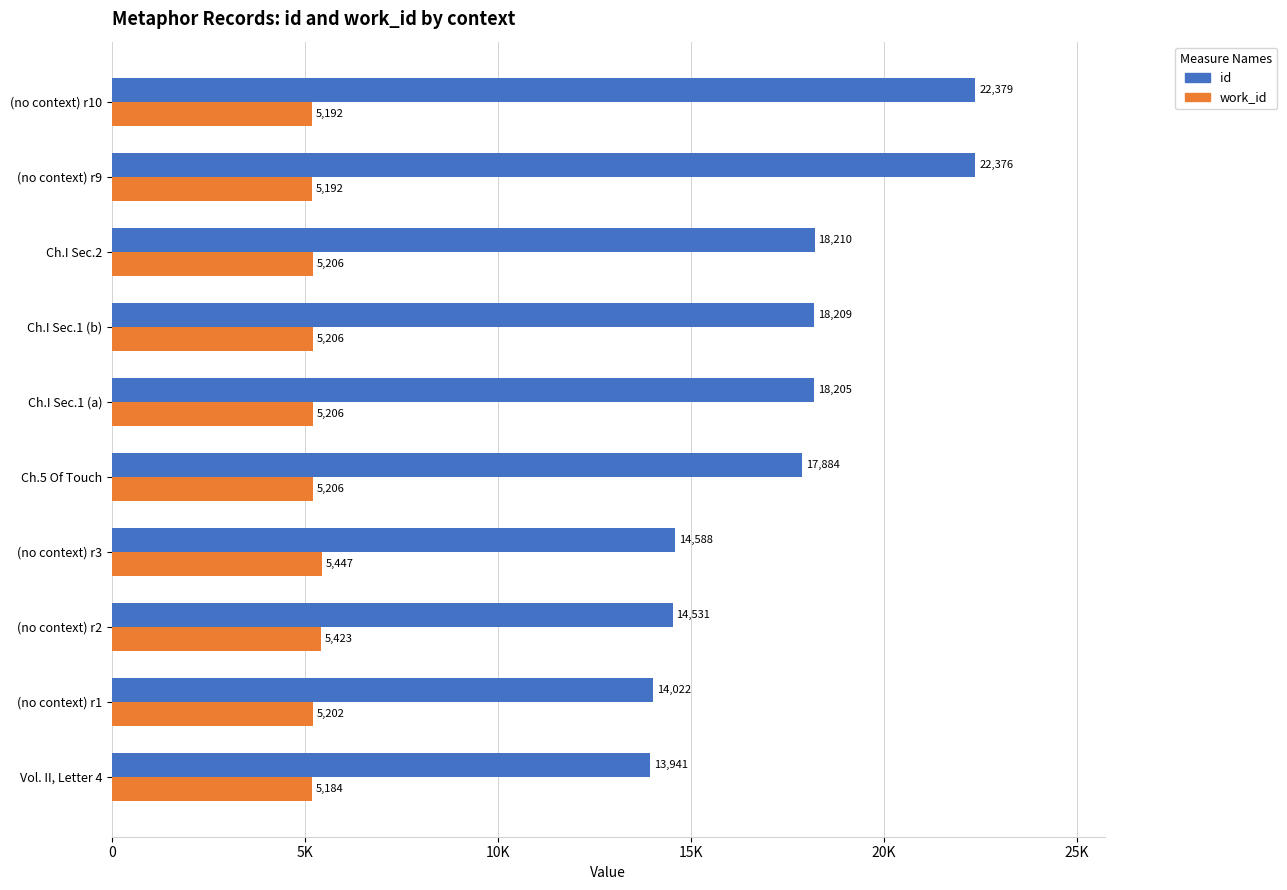

How many bars are there in each group?

2